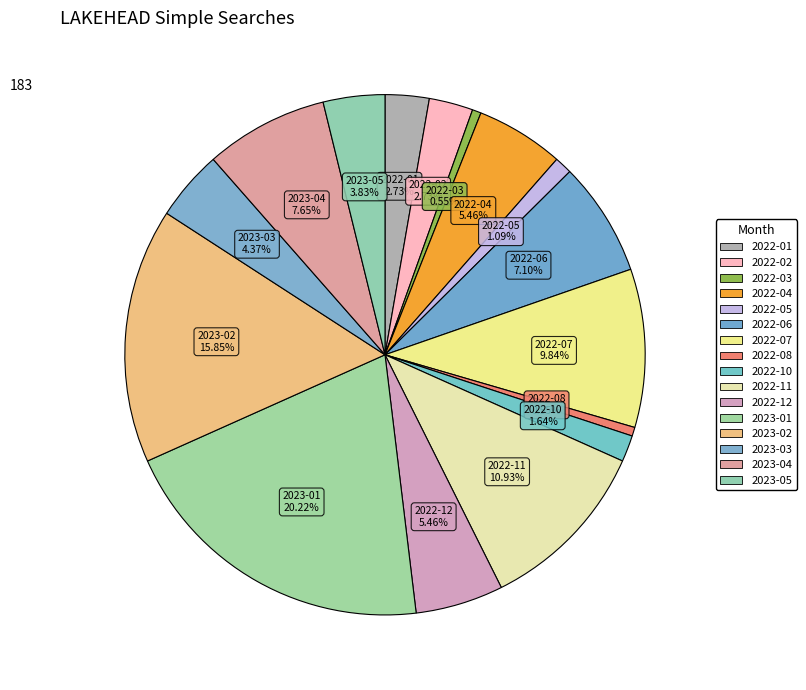

To the nearest percent, what percentage of the pie is 2022-03?

1%